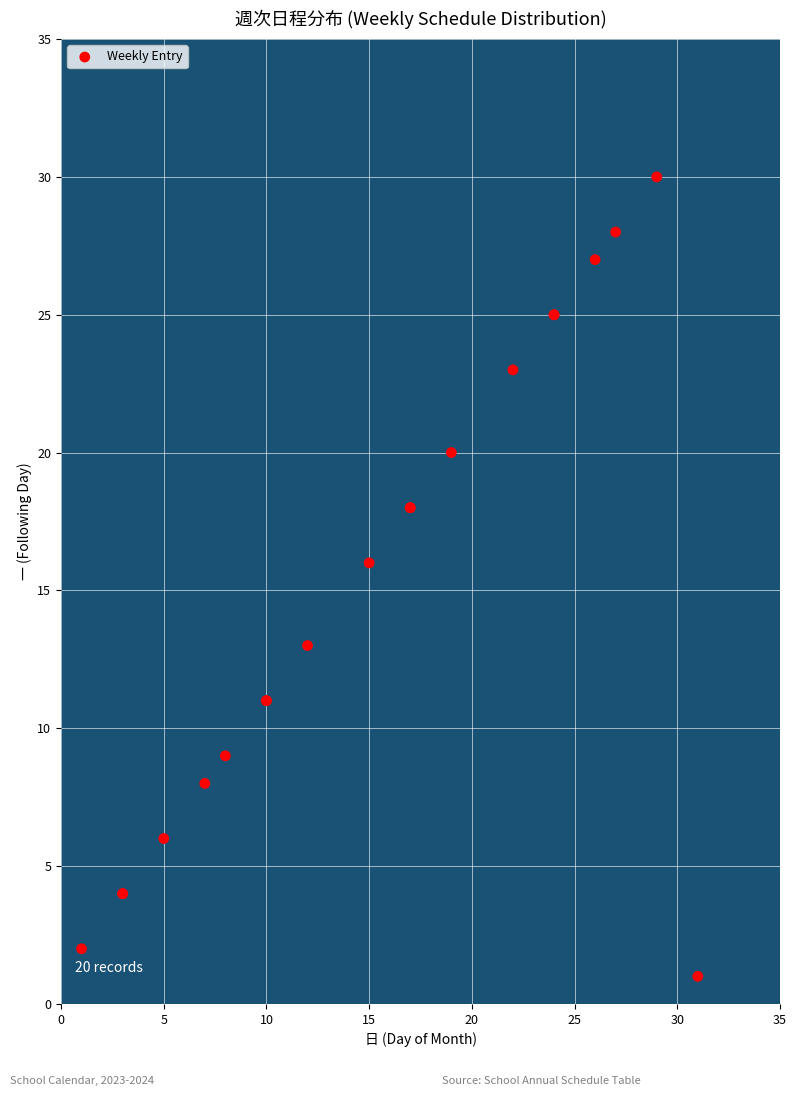

What Y value in the scatter plot is closest to 15?

16